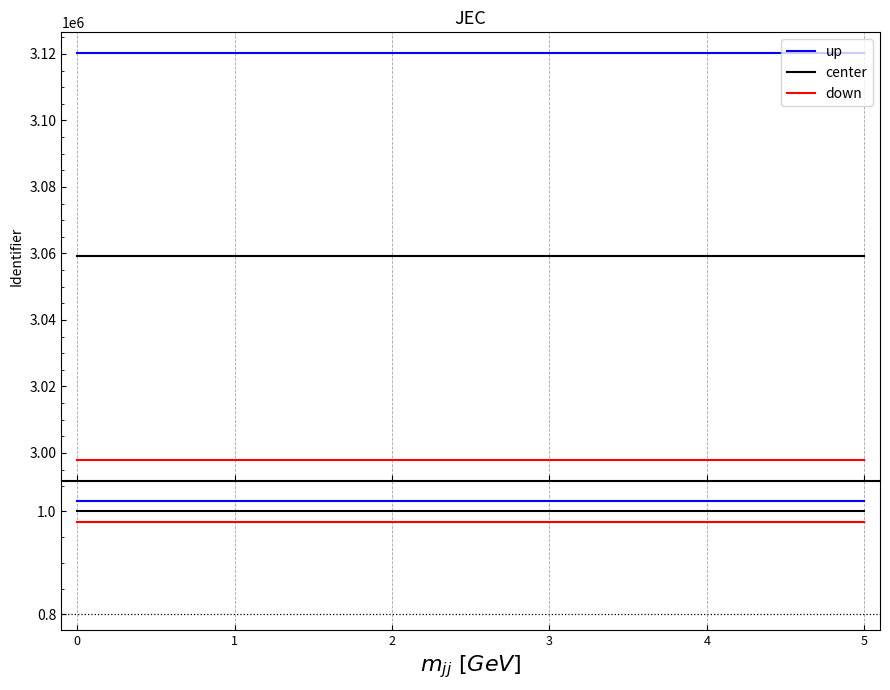

What is the sum of the up values at 4 and 2?

2.0